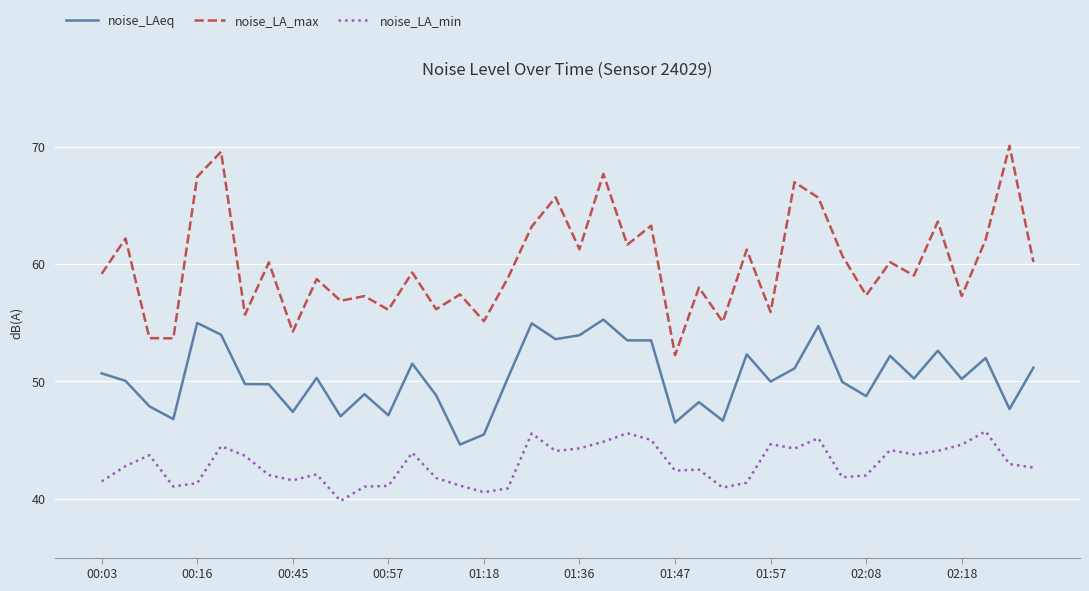

Which series has the widest spread of values?

noise_LA_max